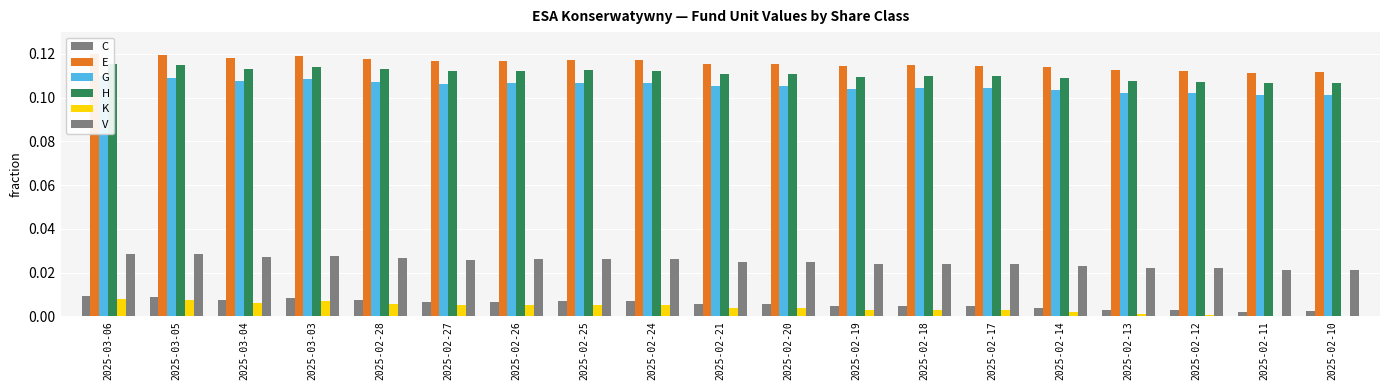

List the labels in order of C value, smallest first.

2025-02-11, 2025-02-10, 2025-02-12, 2025-02-13, 2025-02-14, 2025-02-19, 2025-02-17, 2025-02-18, 2025-02-20, 2025-02-21, 2025-02-27, 2025-02-26, 2025-02-24, 2025-02-25, 2025-02-28, 2025-03-04, 2025-03-03, 2025-03-05, 2025-03-06